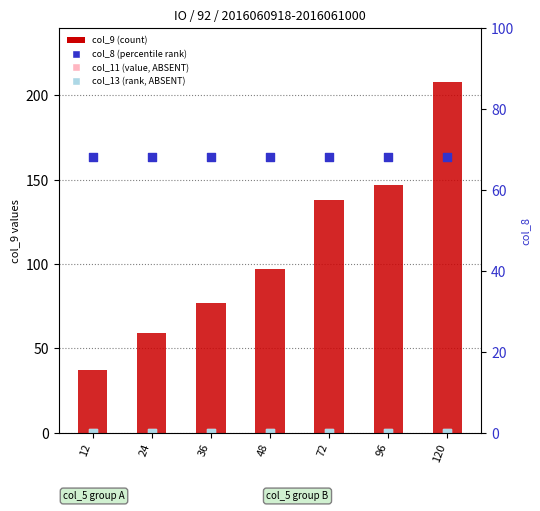

Which series has the widest spread of Y values?

col_9 (count)